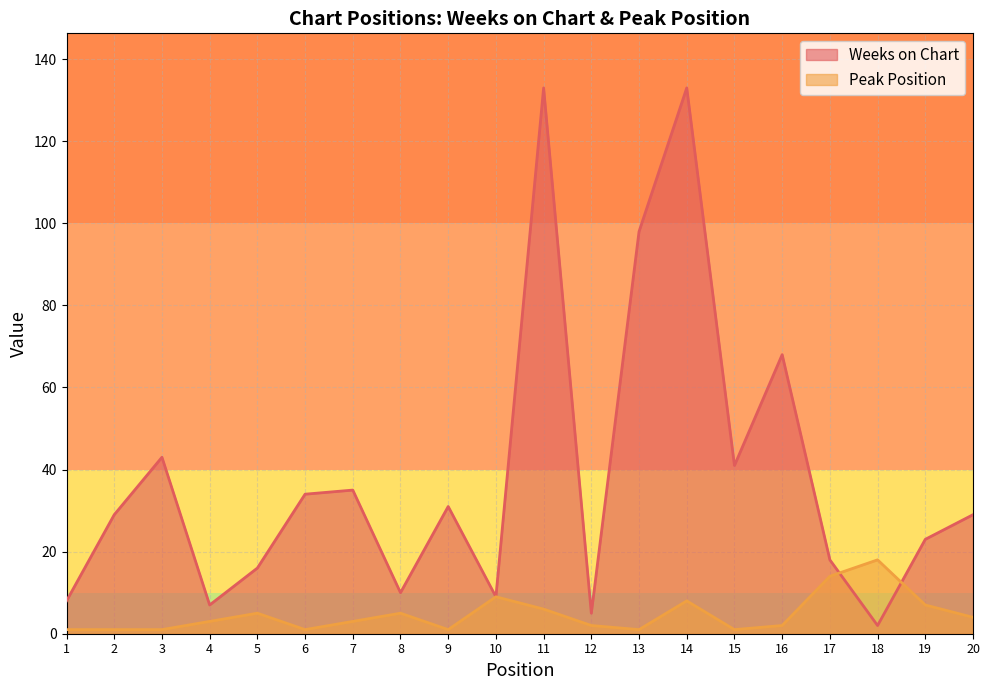

At 20, list the series in order from smallest to largest.

Peak Position, Weeks on Chart